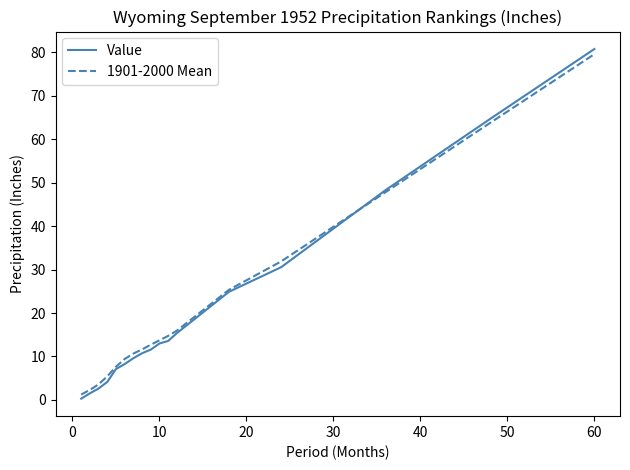

Which series has the largest range (max minus min)?

Value